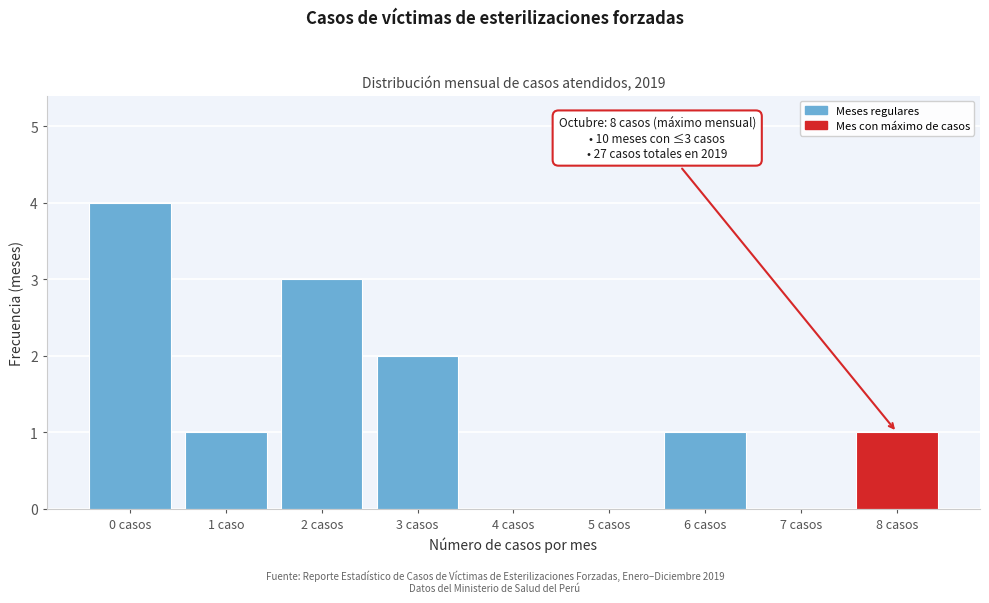

Reading right to left, extract all data points from this chart.

8 casos=1	7 casos=0	6 casos=1	5 casos=0	4 casos=0	3 casos=2	2 casos=3	1 caso=1	0 casos=4